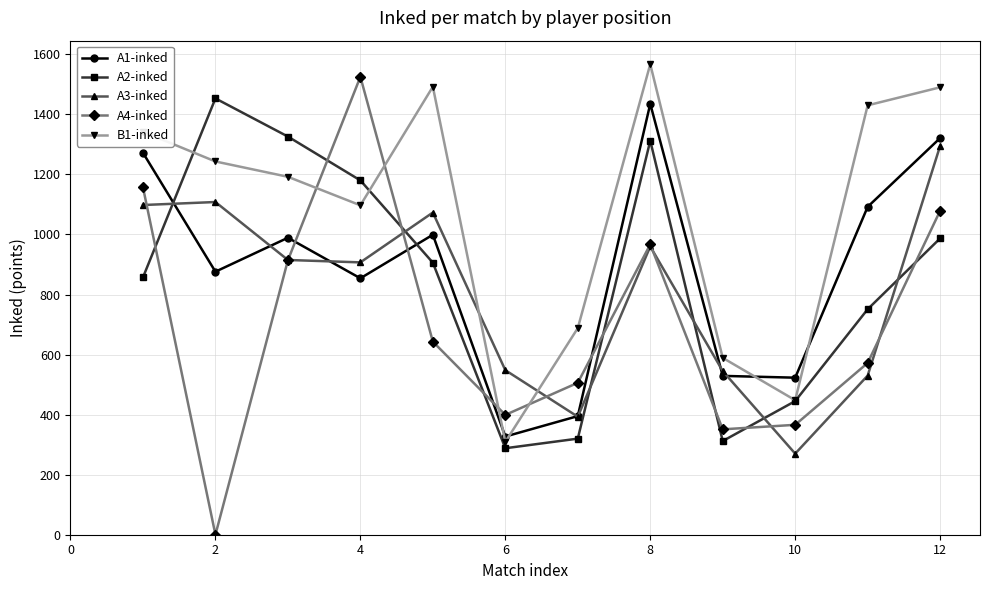

After their last crossing, which series has the higher values: A2-inked or A4-inked?

A4-inked